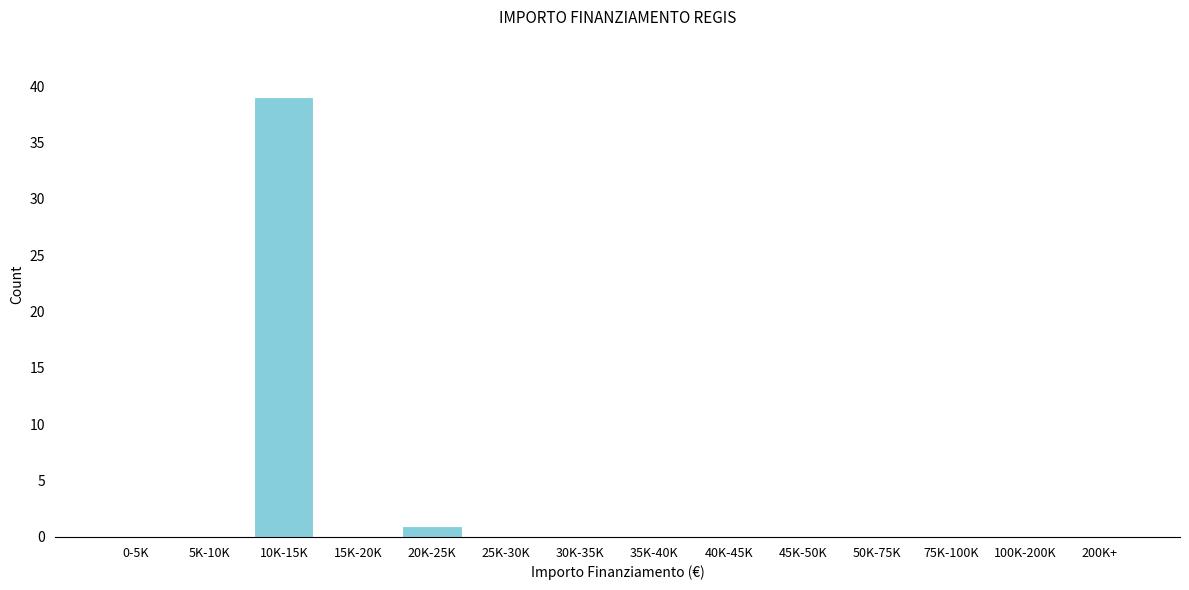

Reading right to left, what are all the values shown in this chart?

200K+=0	100K-200K=0	75K-100K=0	50K-75K=0	45K-50K=0	40K-45K=0	35K-40K=0	30K-35K=0	25K-30K=0	20K-25K=1	15K-20K=0	10K-15K=39	5K-10K=0	0-5K=0